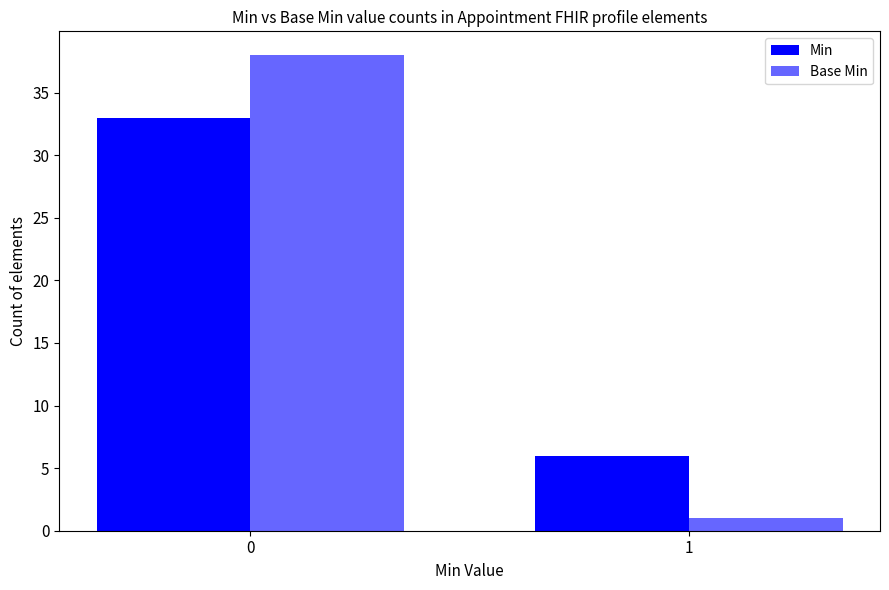

Is it true that Min equals 2 at 1?

False